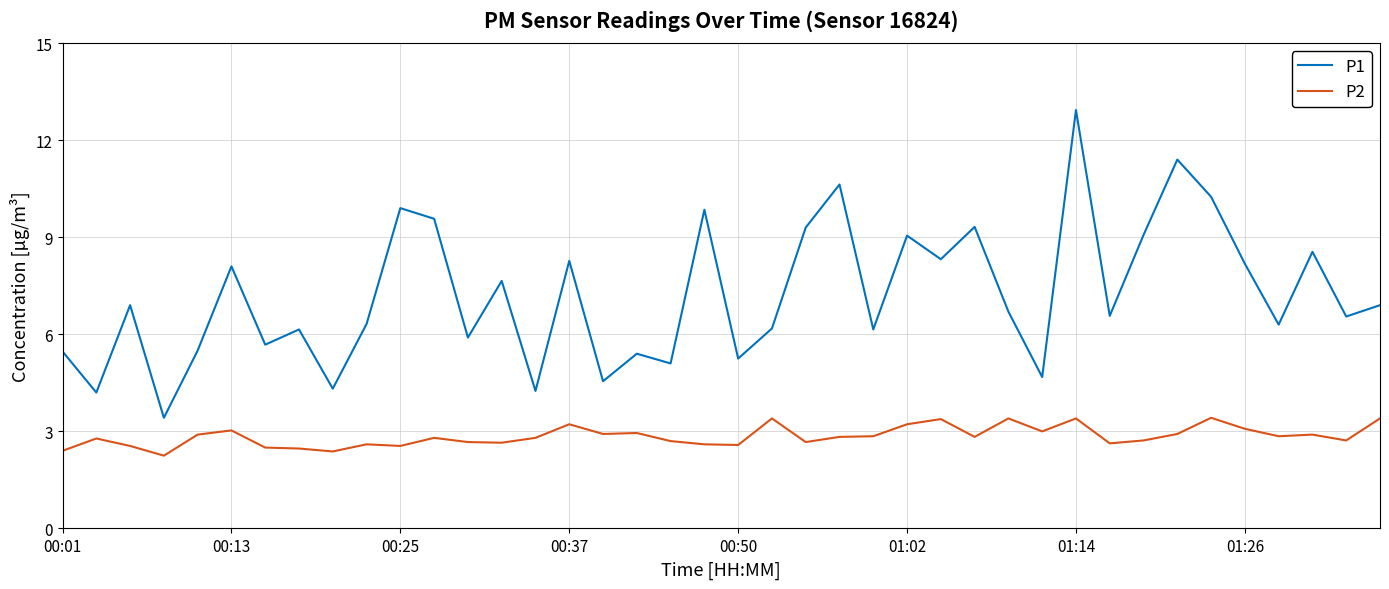

Which series has the largest total across all categories?

P1